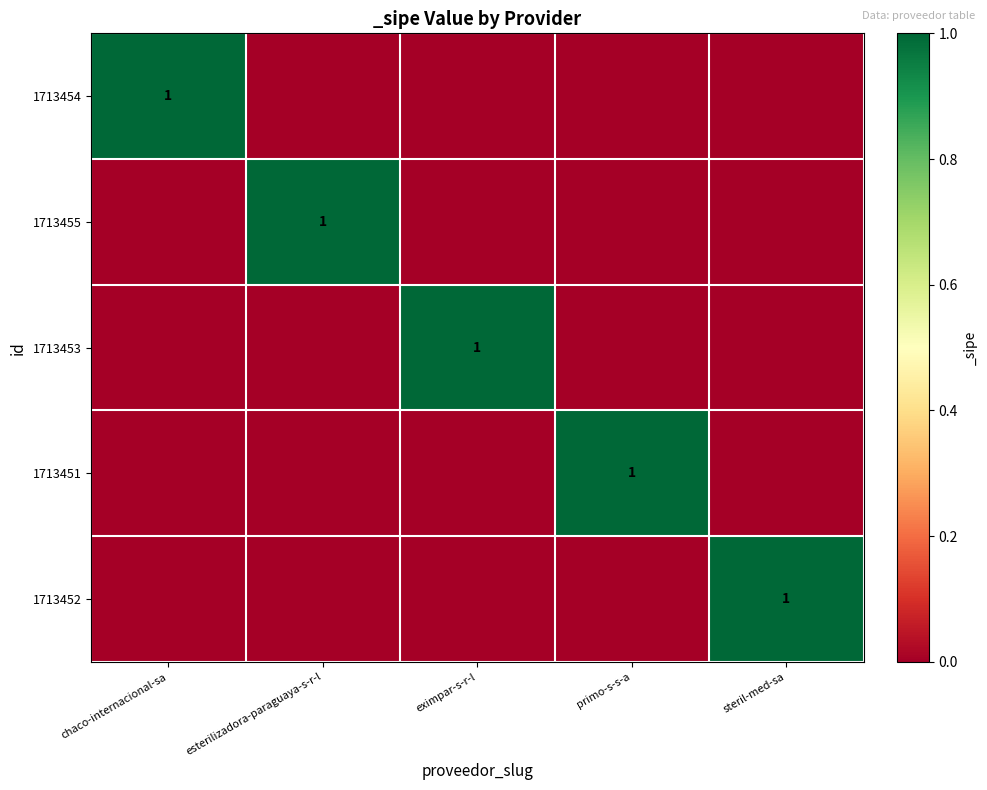

The 1713452 series shows 2 at steril-med-sa. True or false?

False